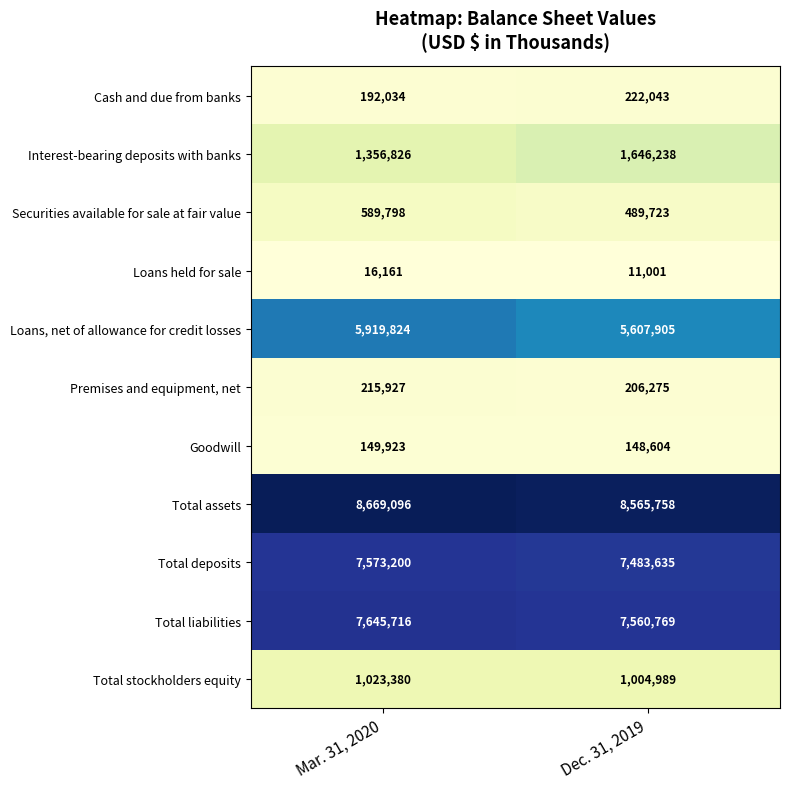

At how many categories does at least one series exceed 4740325?

2